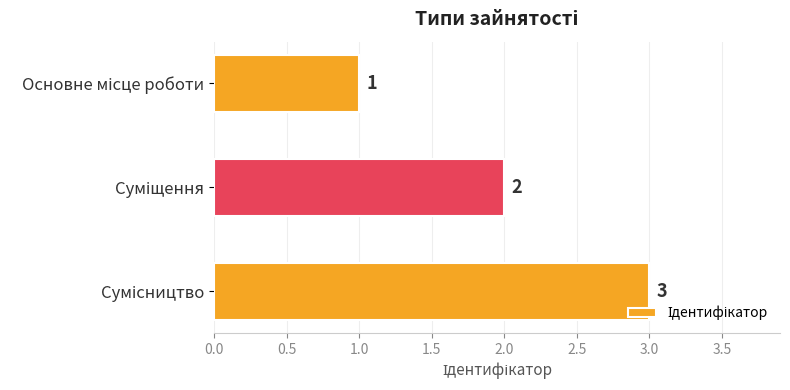

What is the sum of all values?

6